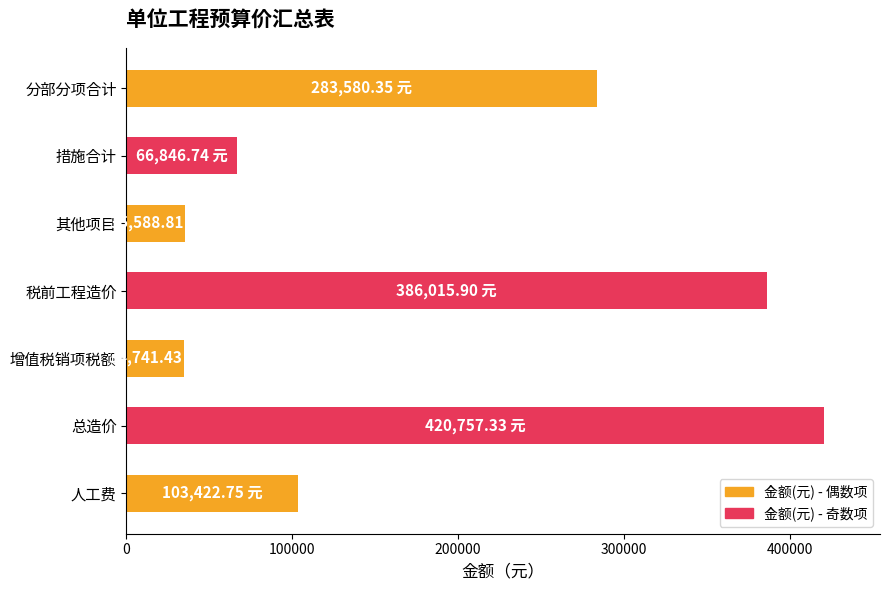

How many values are below 103422?

3